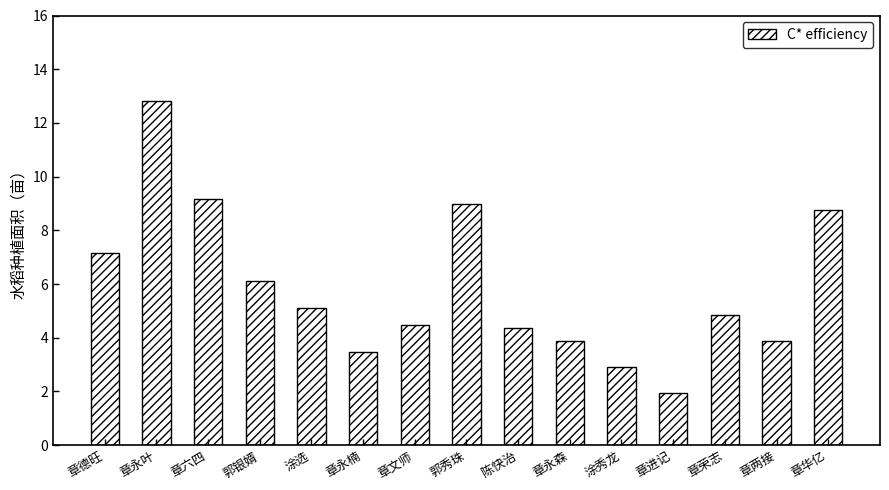

How many bars are there in total?

15